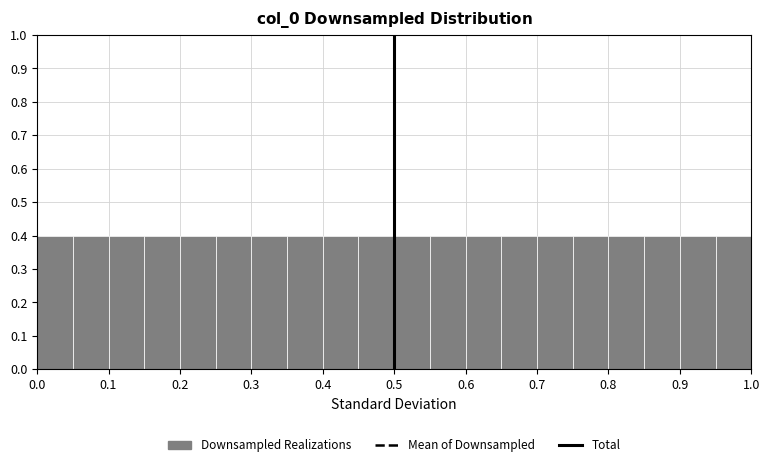

Reading left to right, list every bar in this chart as the range it spans on the x-axis followed by its height. The values are not printed on the chart, so give them approximately, as read against the axis.

0.00 to 0.05: 0.4
0.05 to 0.10: 0.4
0.10 to 0.15: 0.4
0.15 to 0.20: 0.4
0.20 to 0.25: 0.4
0.25 to 0.30: 0.4
0.30 to 0.35: 0.4
0.35 to 0.40: 0.4
0.40 to 0.45: 0.4
0.45 to 0.50: 0.4
0.50 to 0.55: 0.4
0.55 to 0.60: 0.4
0.60 to 0.65: 0.4
0.65 to 0.70: 0.4
0.70 to 0.75: 0.4
0.75 to 0.80: 0.4
0.80 to 0.85: 0.4
0.85 to 0.90: 0.4
0.90 to 0.95: 0.4
0.95 to 1.00: 0.4